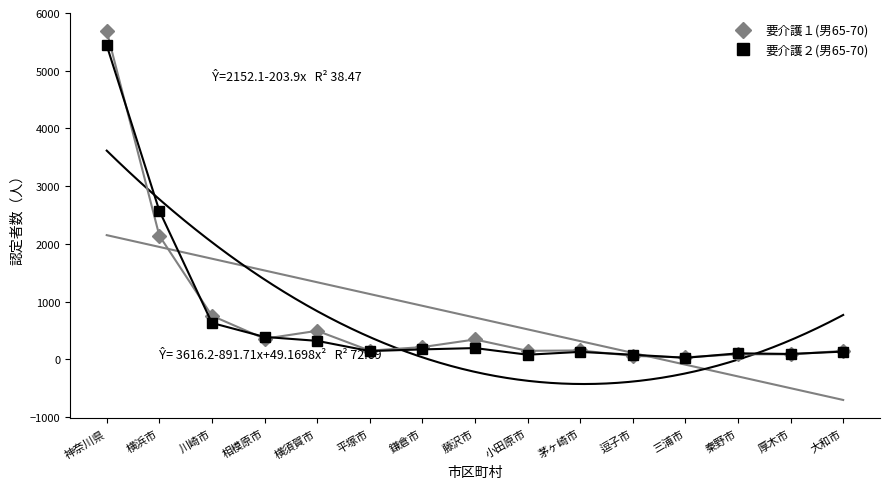

What is the approximate value of 要介護２(男65-70) at 横須賀市?

321